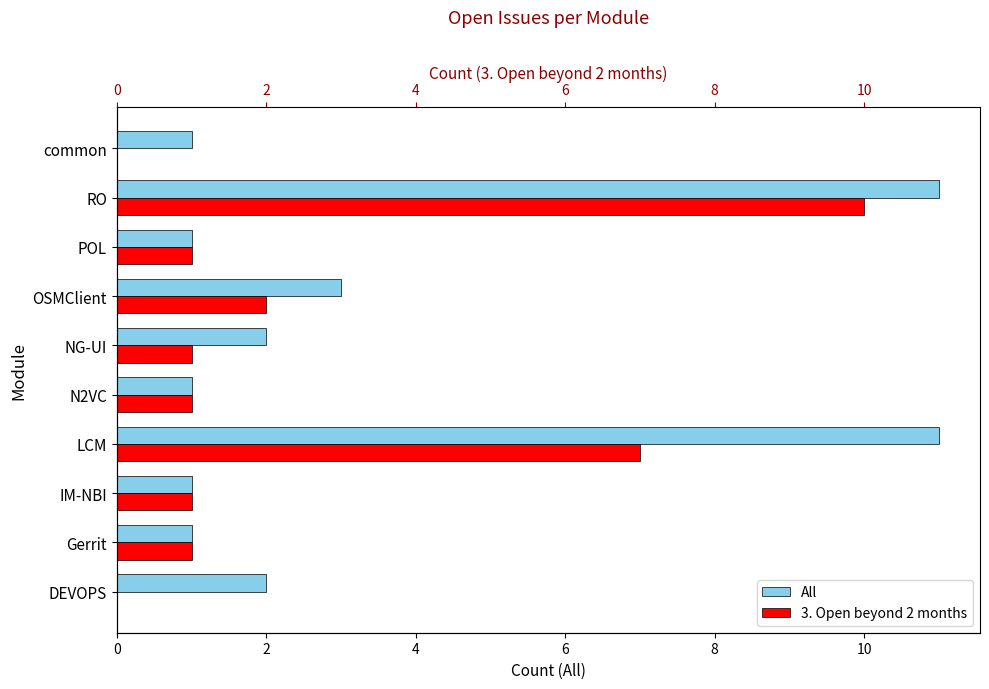

How many positive values does the 3. Open beyond 2 months series have?

8